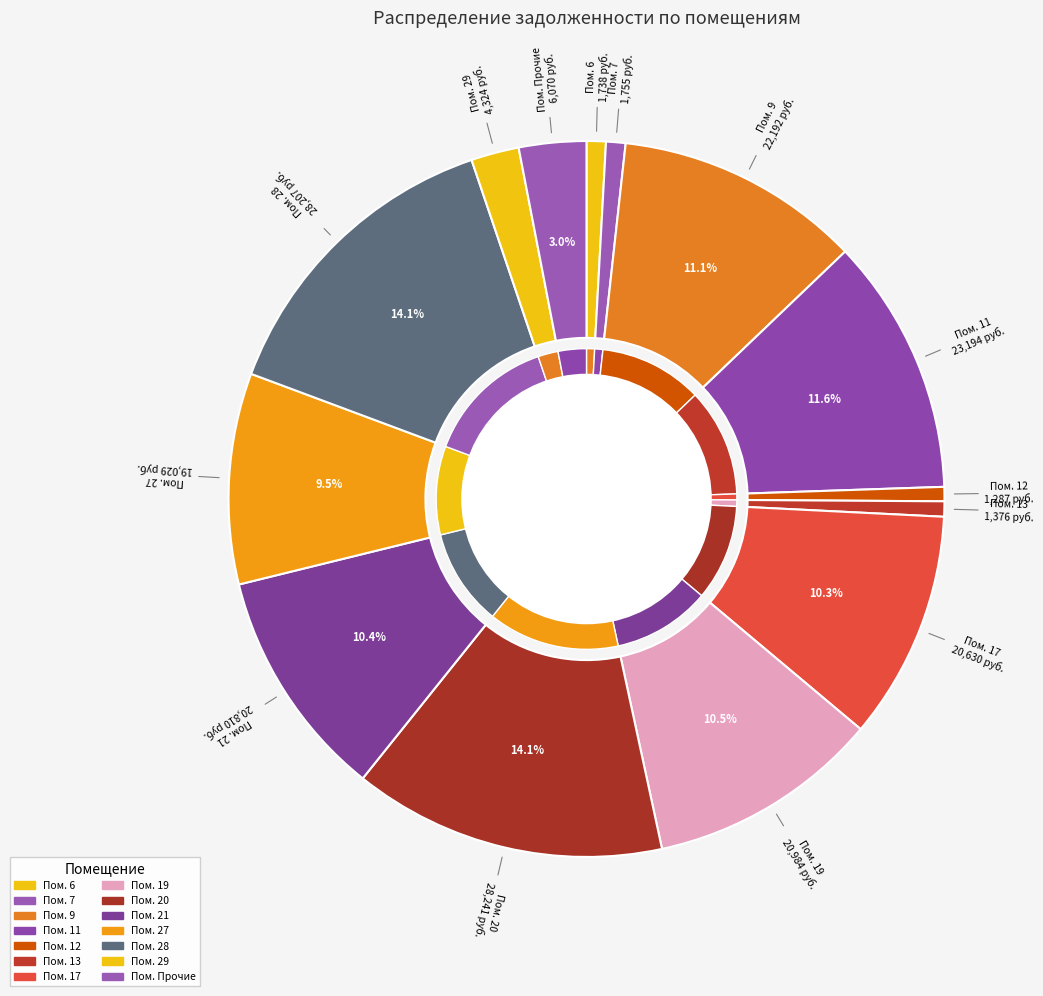

Is it true that 5 is 0% of the pie?

True